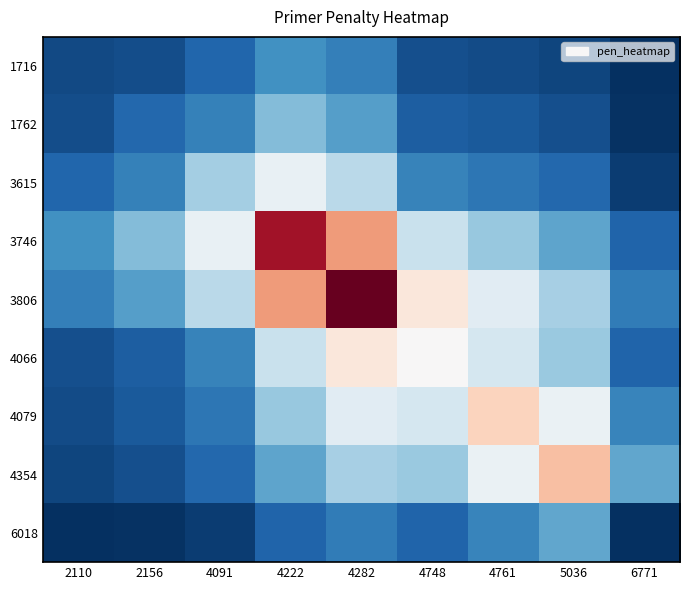

What is the spread (max minus min) of values at 2156?

1.3